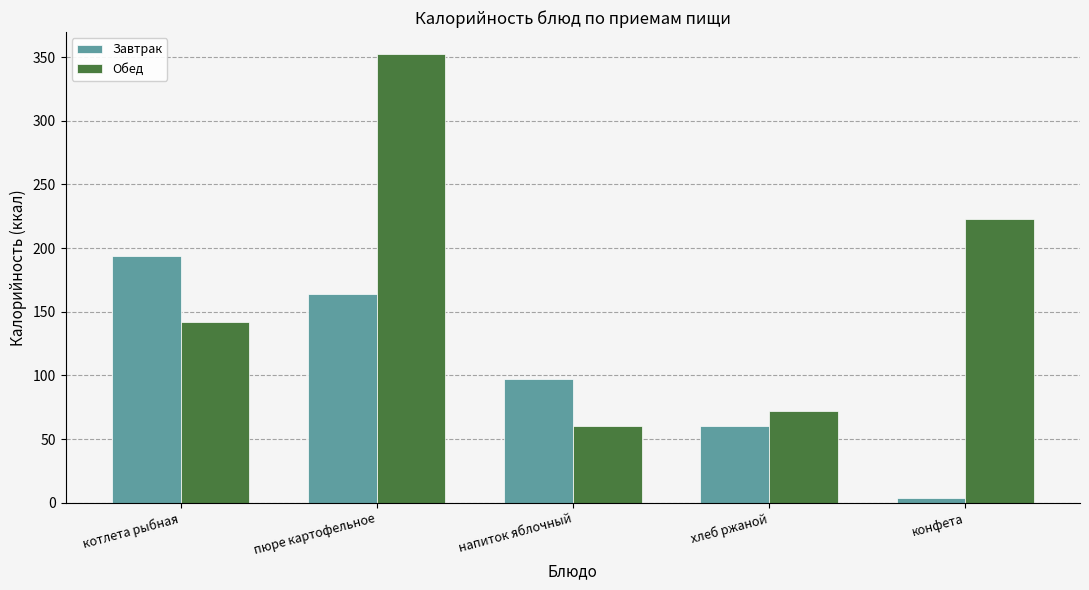

What is the difference between the maximum and minimum values in the Обед series?

292